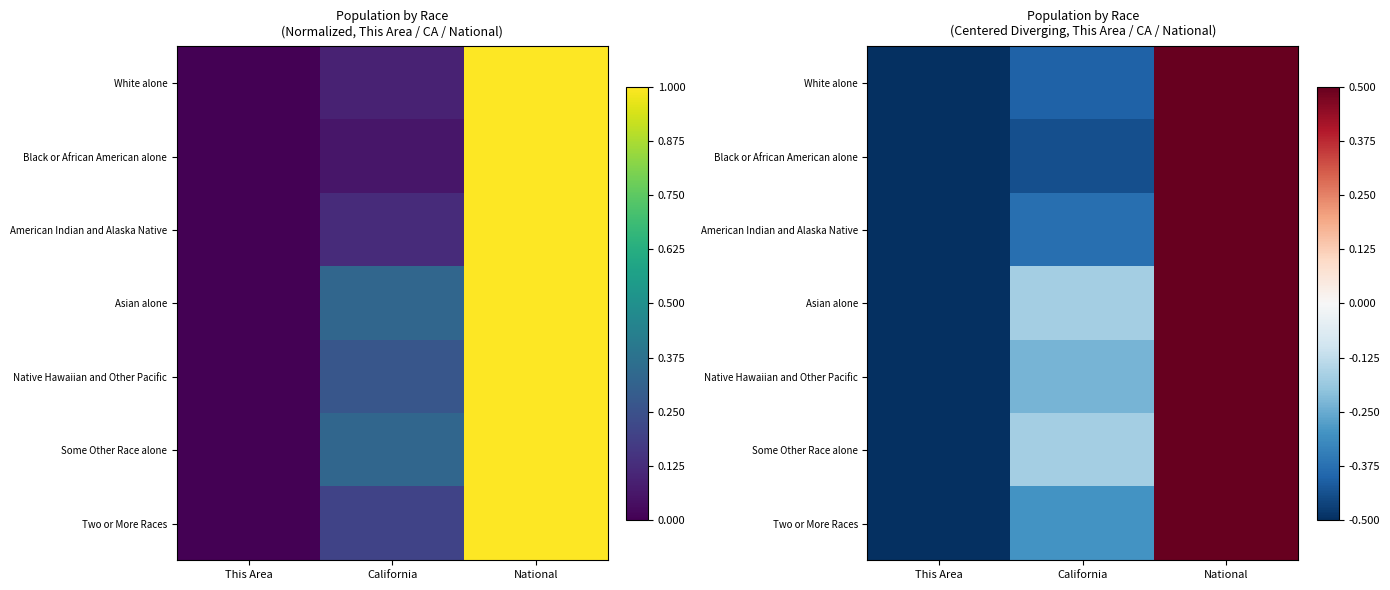

Where does the Asian alone series first go above 0?

National